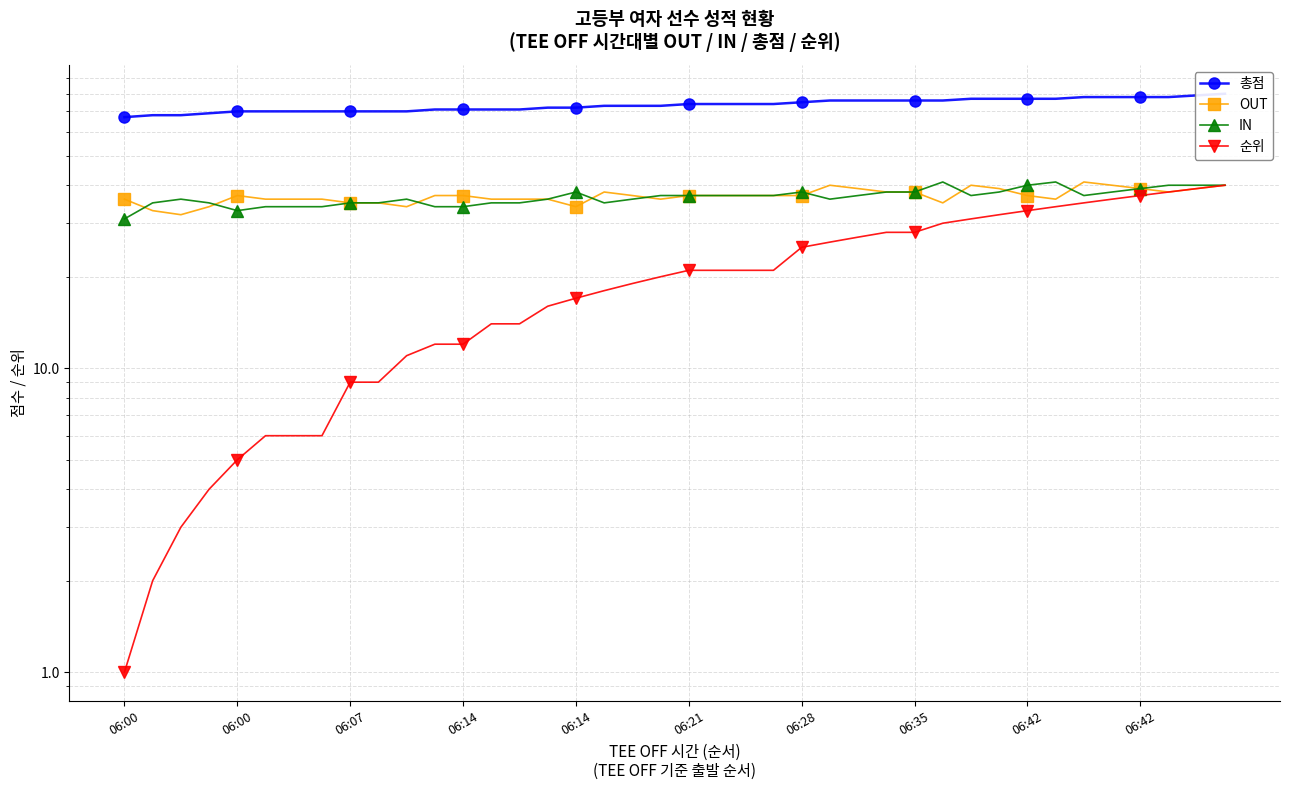

What are all the series names shown in the legend?

총점, OUT, IN, 순위